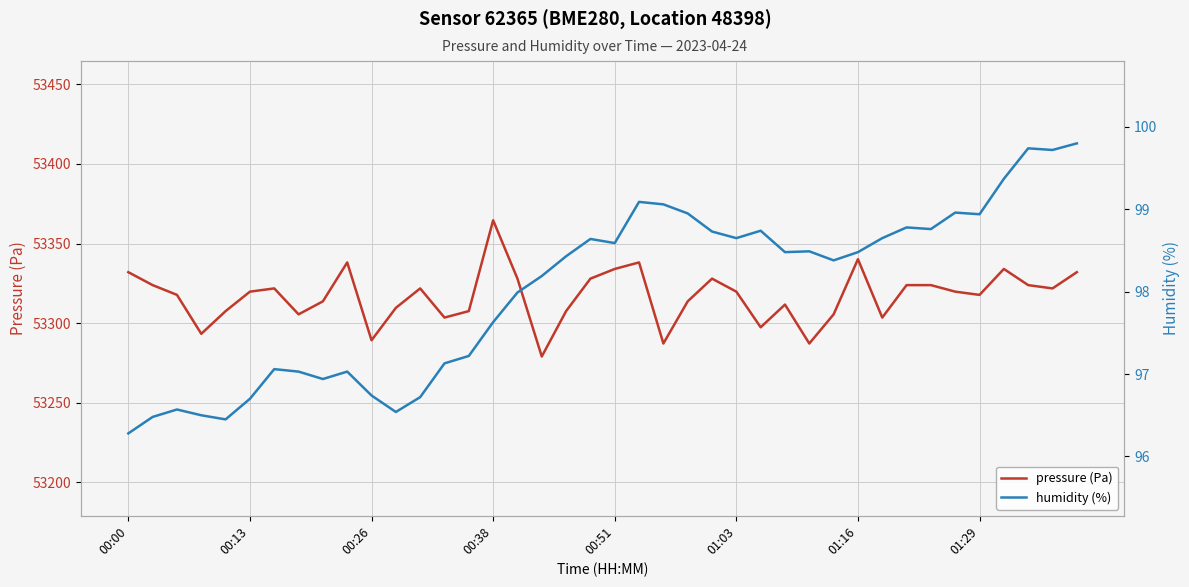

Which series changed the most between 17 and 24?

pressure (Pa)